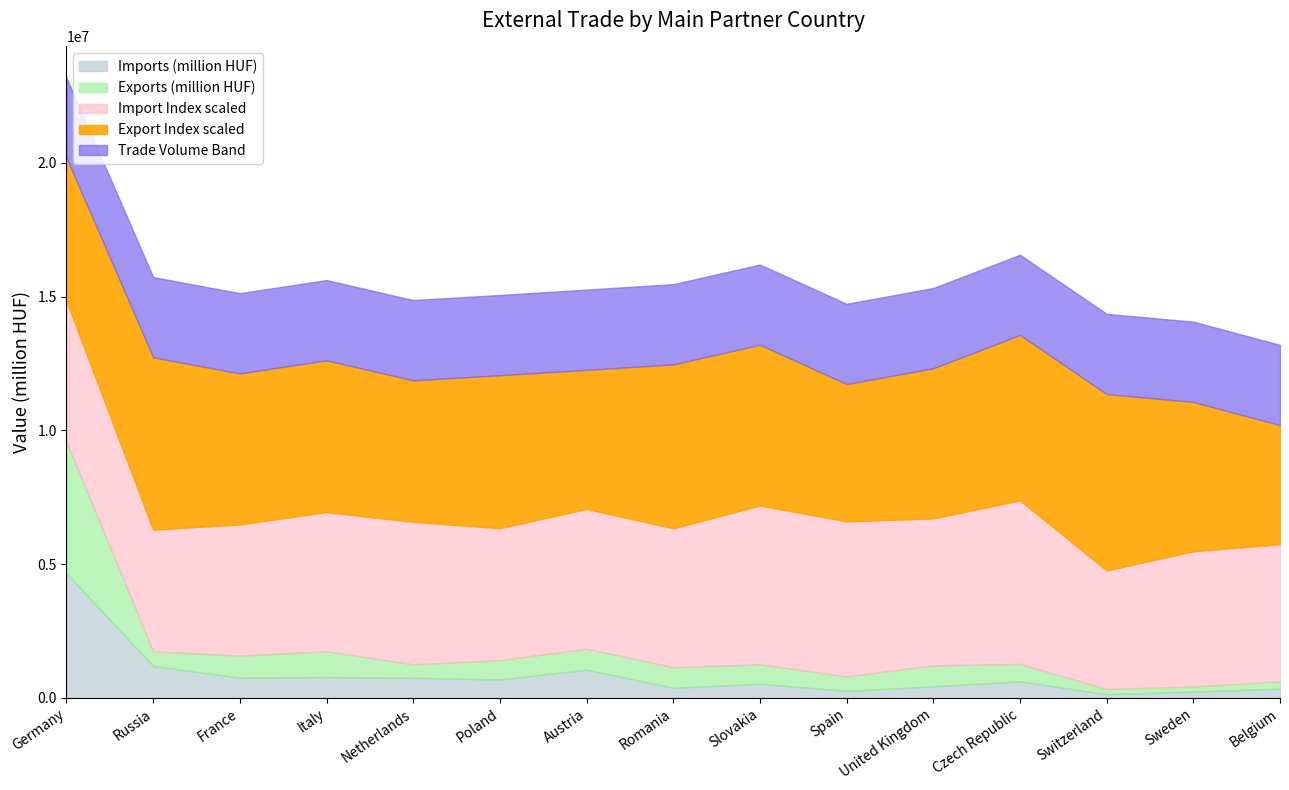

At which label does Imports (million HUF) reach its peak?

Germany